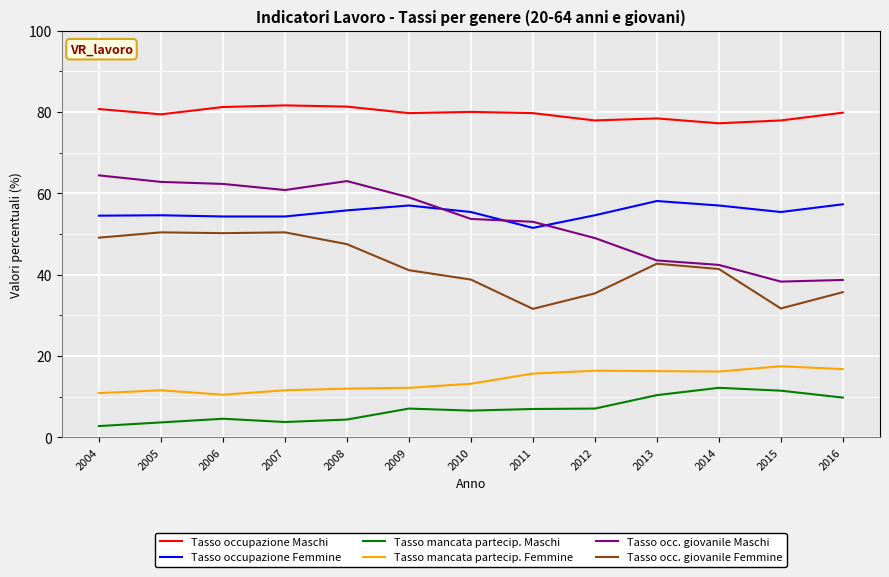

True or false: Tasso occupazione Femmine and Tasso occ. giovanile Femmine intersect in this chart.

False